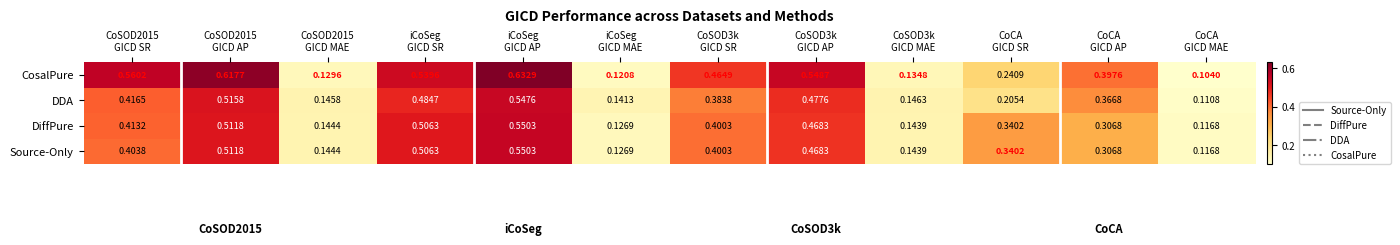

Which series has the largest total across all categories?

CosalPure